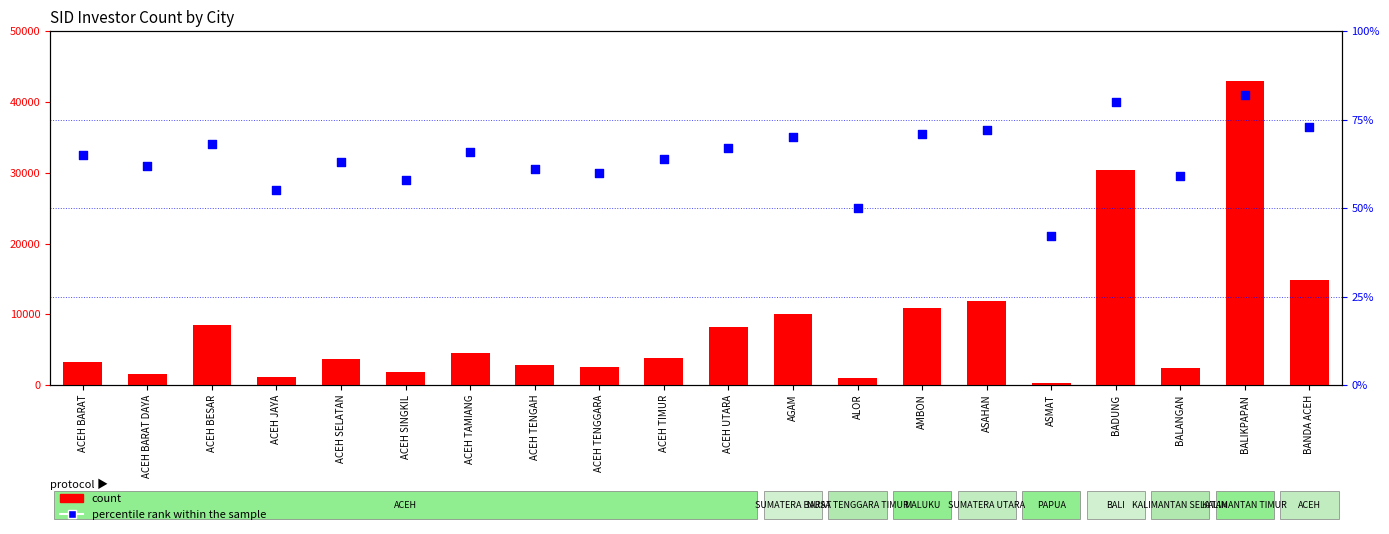

Which series contains the lowest Y value?

percentile rank within the sample